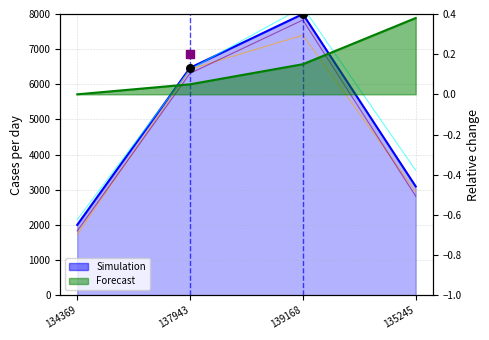

Which has a higher value, 135245 or 139168?

139168